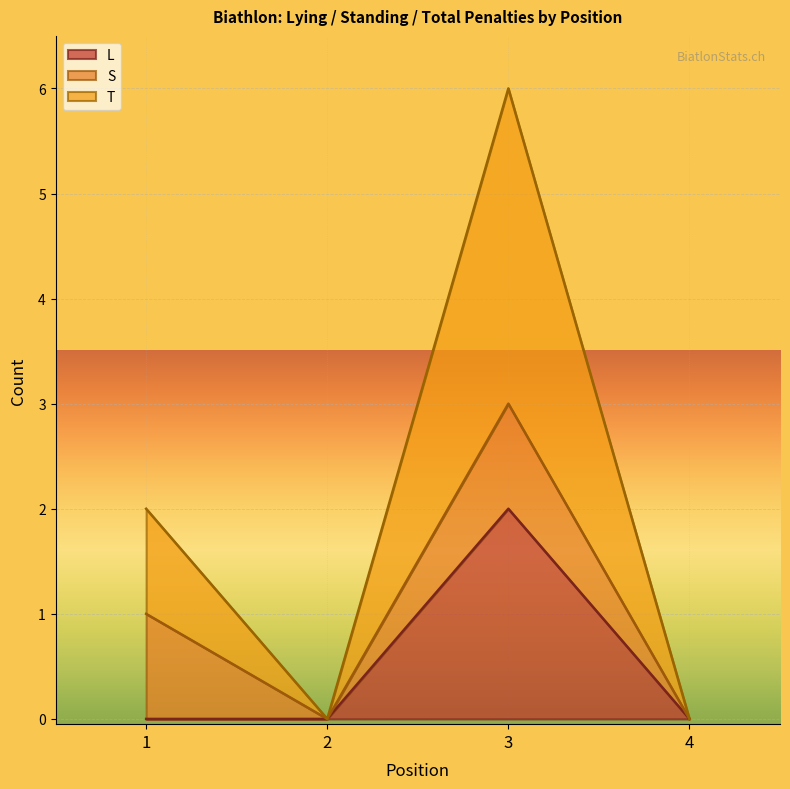

What are all the series names shown in the legend?

L, S, T